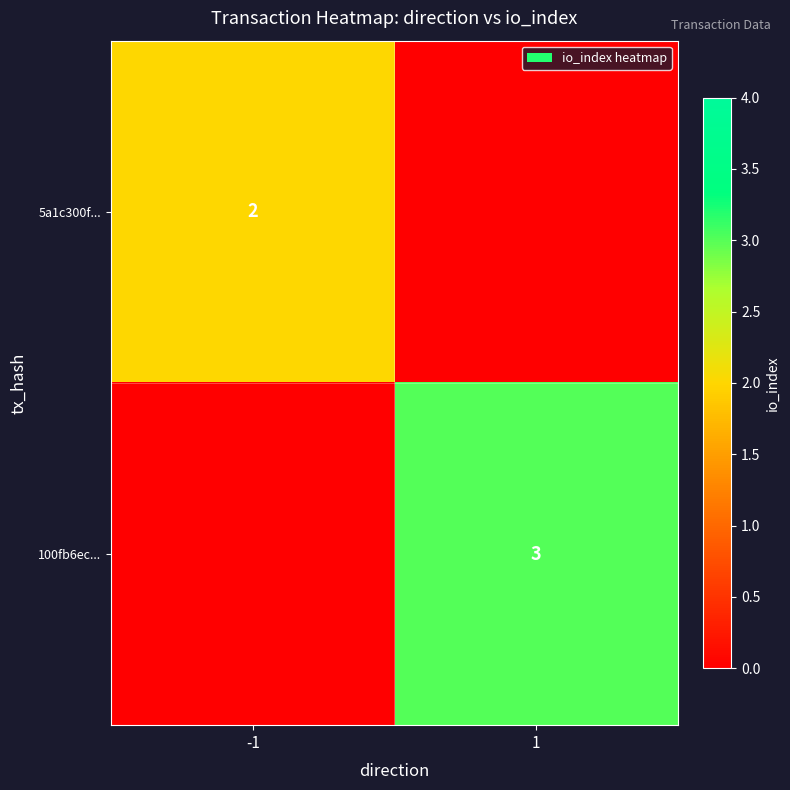

What is the sum of all 5a1c300f... values?

2